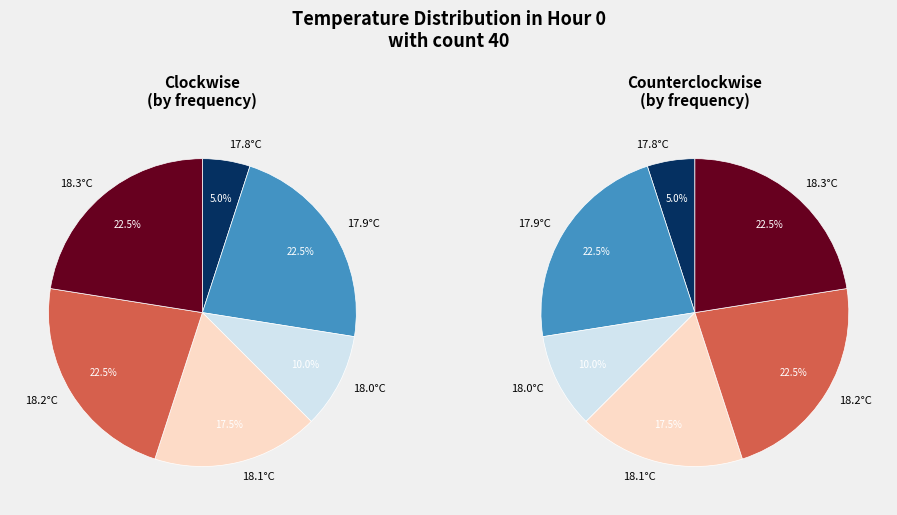

Does 17.8°C represent more than half of the total?

No